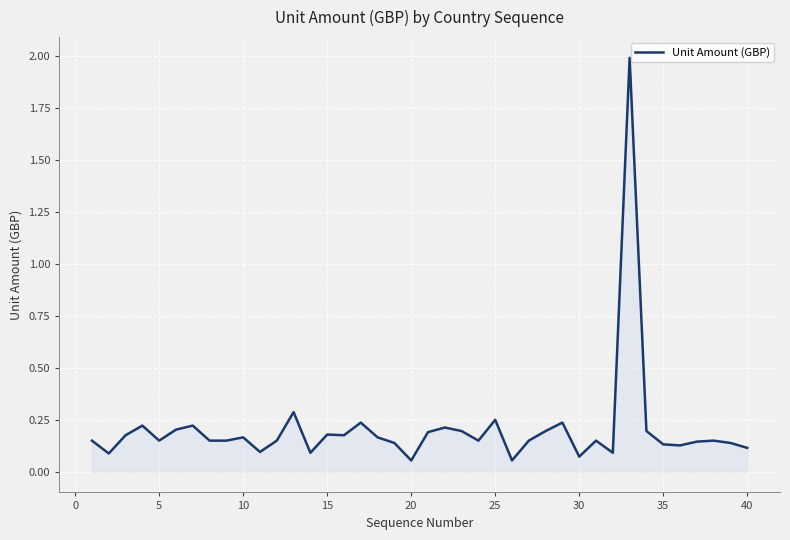

What is the greatest value displayed?

2.0